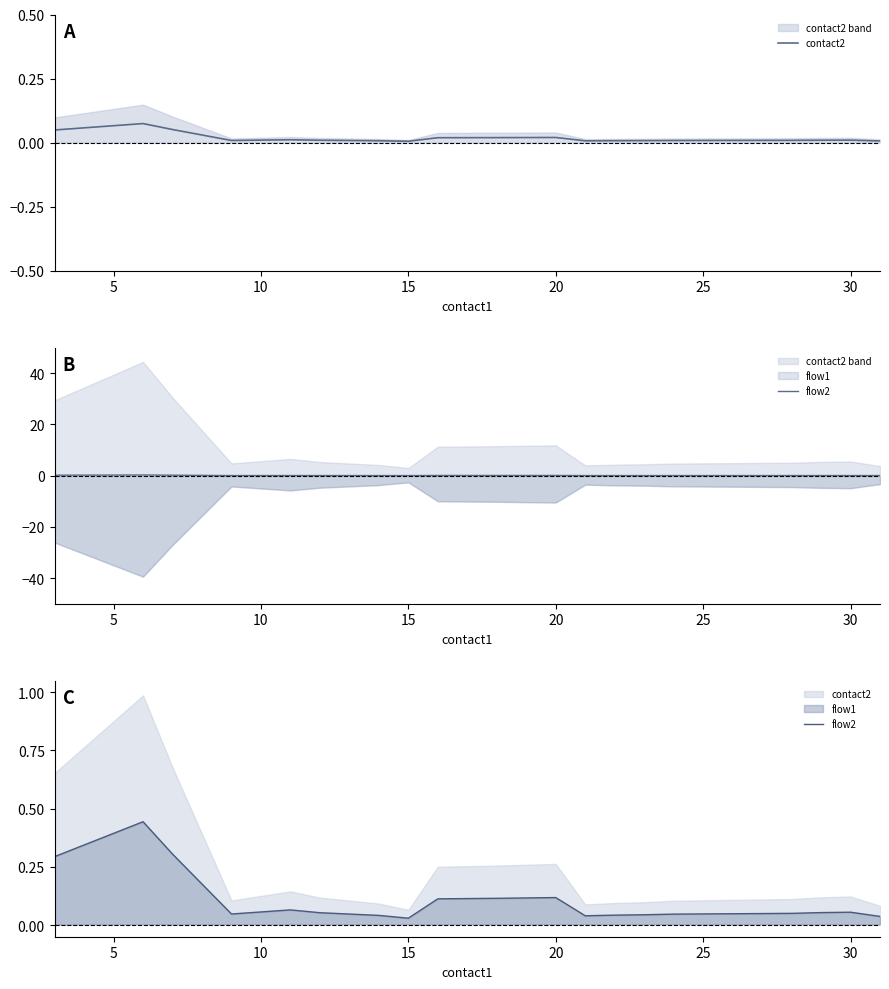

Does the chart display data point markers on the line(s)?

No